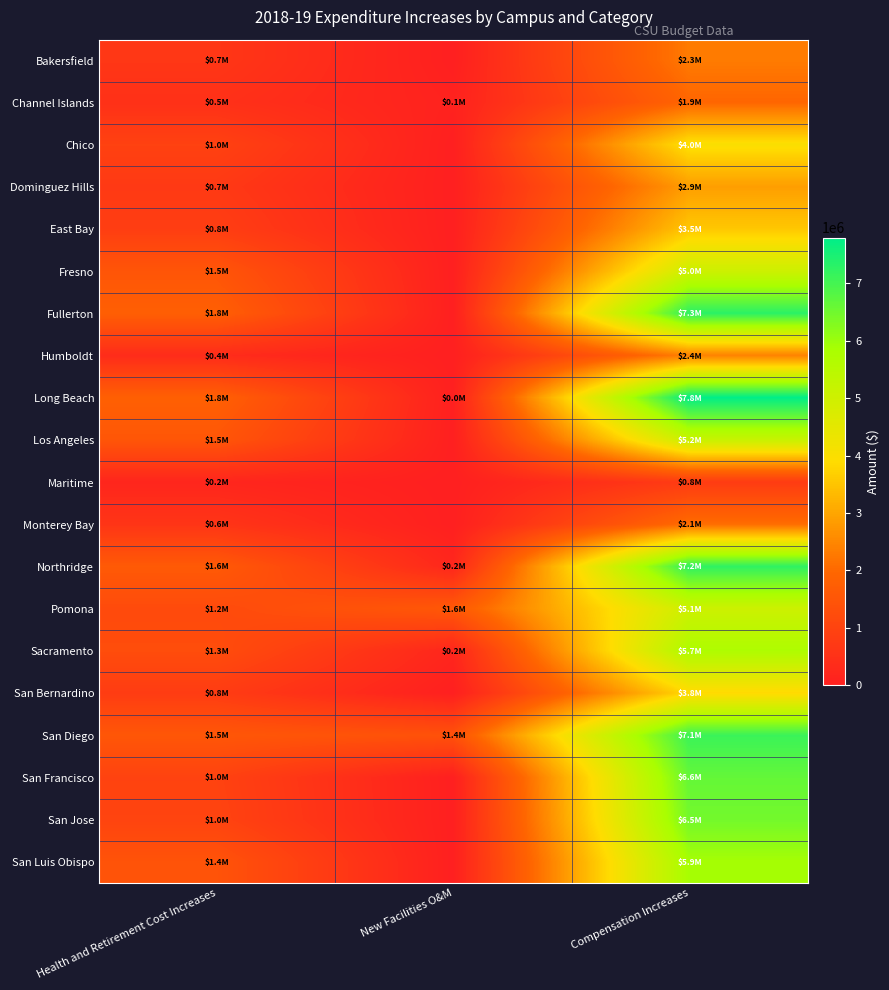

Which label corresponds to the smallest value in the chart?

New Facilities O&M